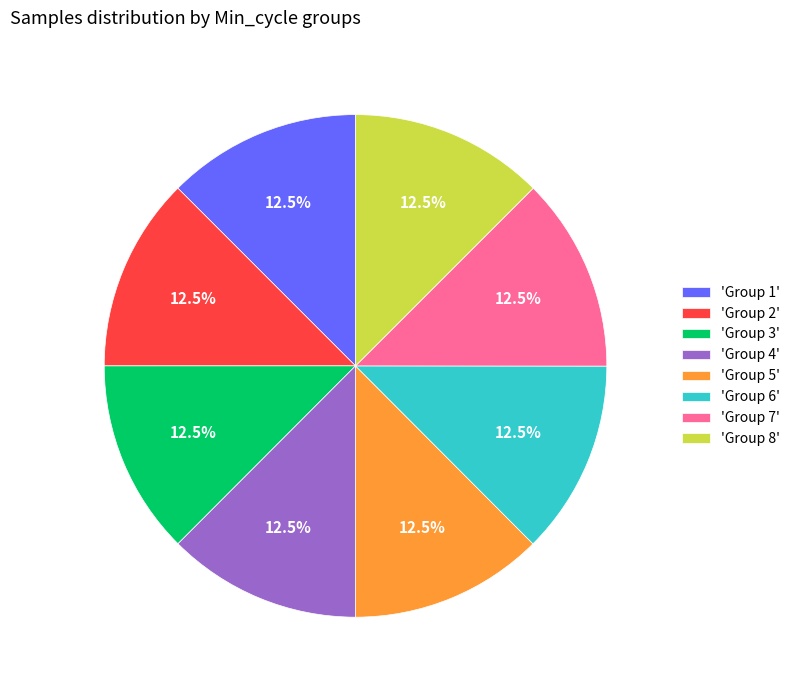

Is the sum of 'Group 7' and 'Group 1' greater than half?

No